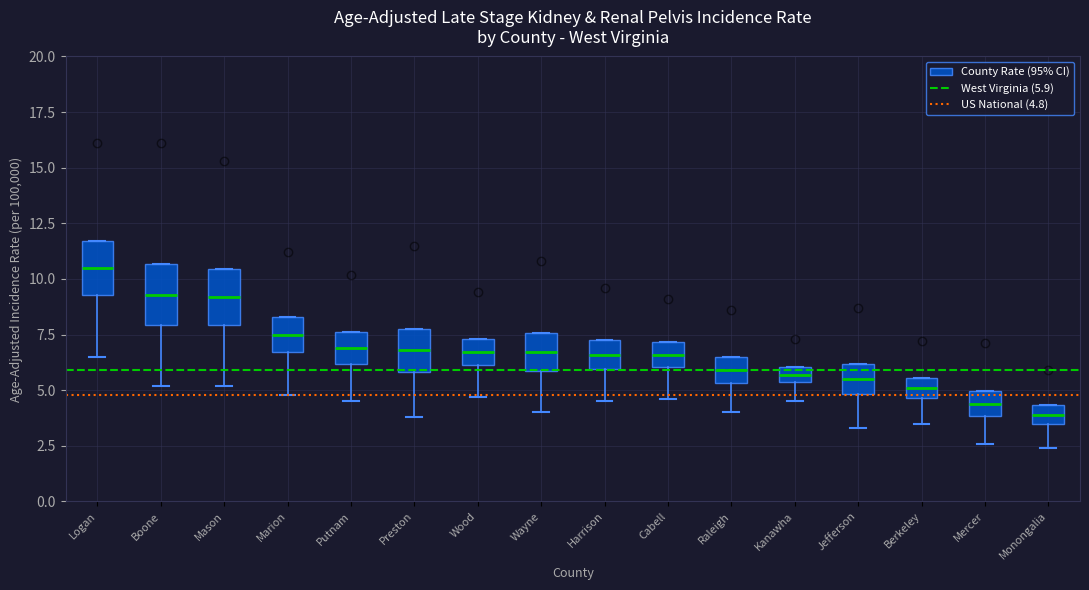

Where does the median line of the box for Wayne sit on the y-axis? The values are not printed on the chart, so give them approximately, as read against the axis.

6.5